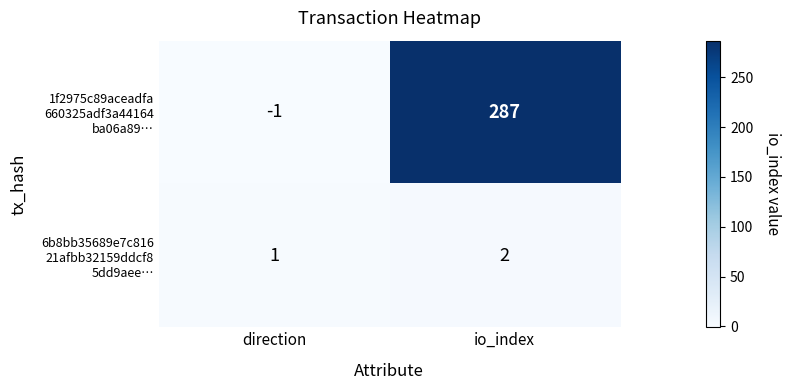

At which category does the chart reach its peak across all series?

io_index